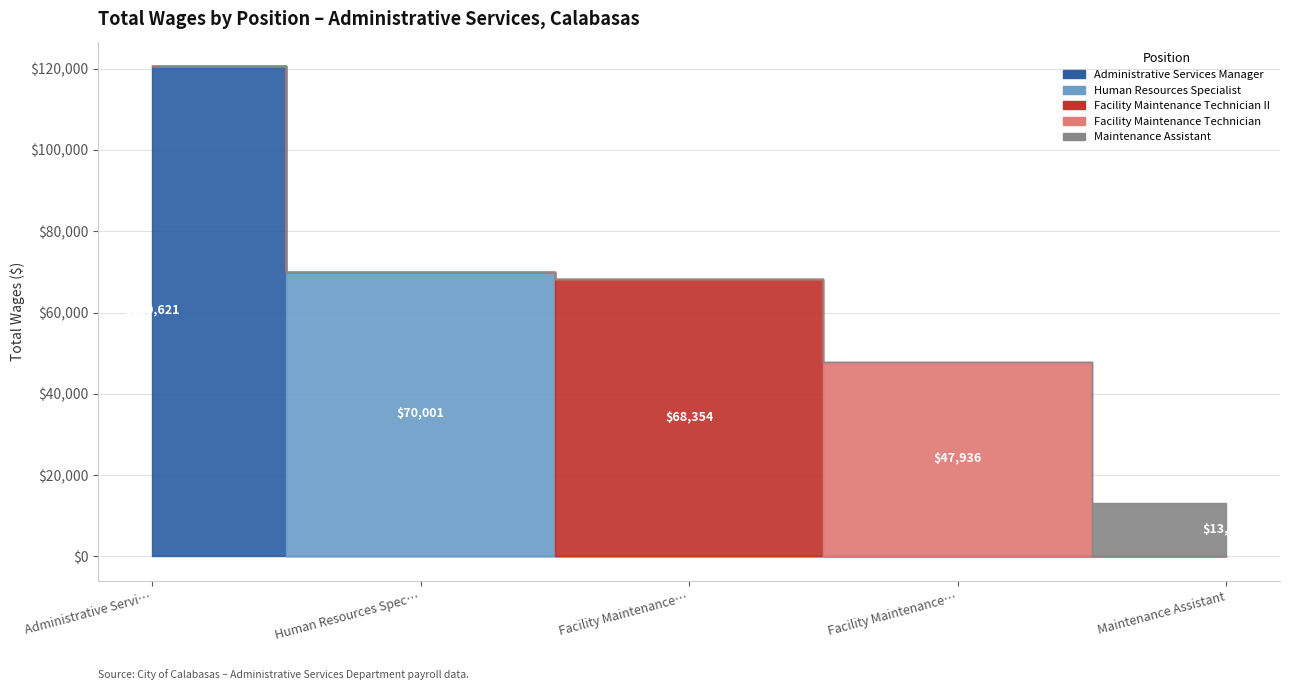

Reading left to right, transcribe all the data shown in this chart.

Administrative Services Manager=120621	Human Resources Specialist=70001	Facility Maintenance Technician II=68354	Facility Maintenance Technician=47936	Maintenance Assistant=13071